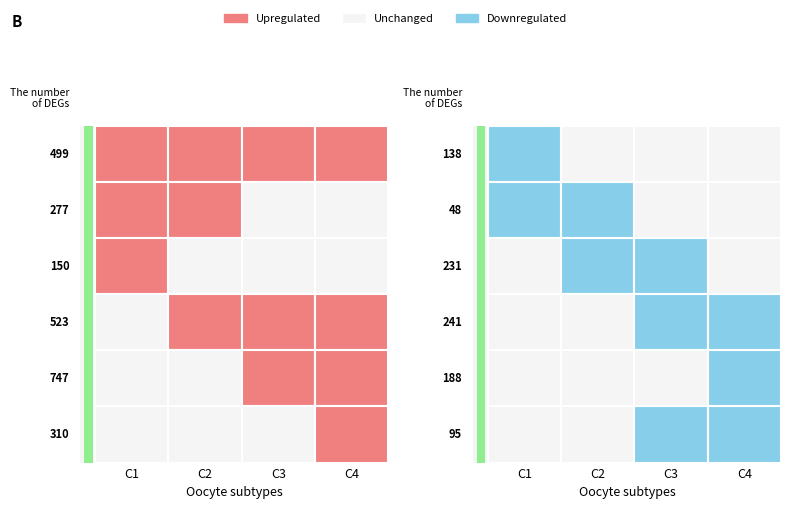

Does the chart contain stacked bars?

No